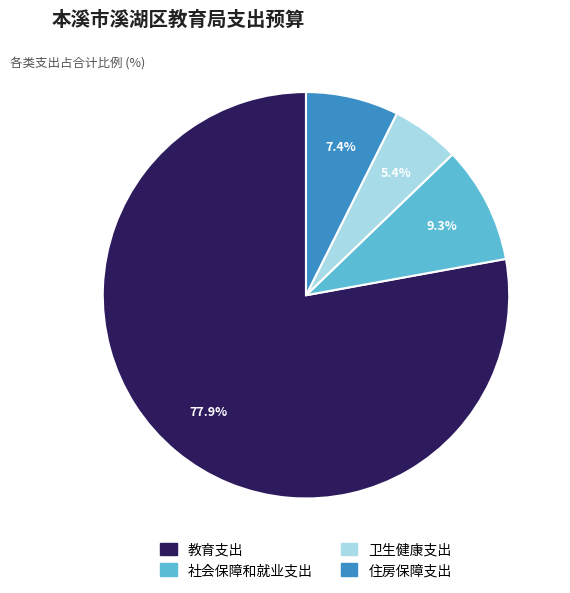

Rank the categories by value from highest to lowest.

教育支出, 社会保障和就业支出, 住房保障支出, 卫生健康支出